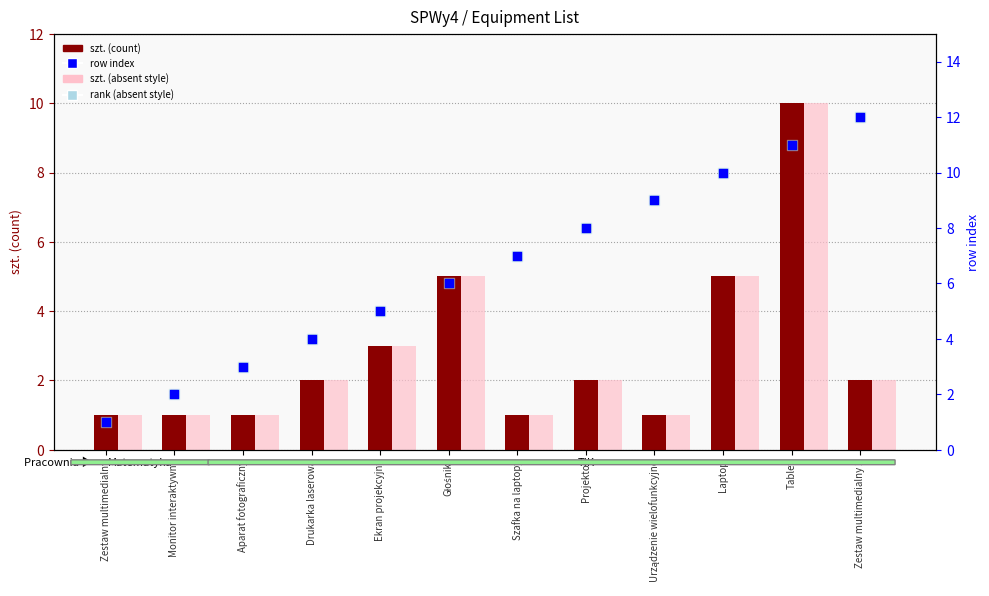

Is the value of rank (absent style) at Aparat fotograficzny greater than the value of row index at Szafka na laptopy?

No